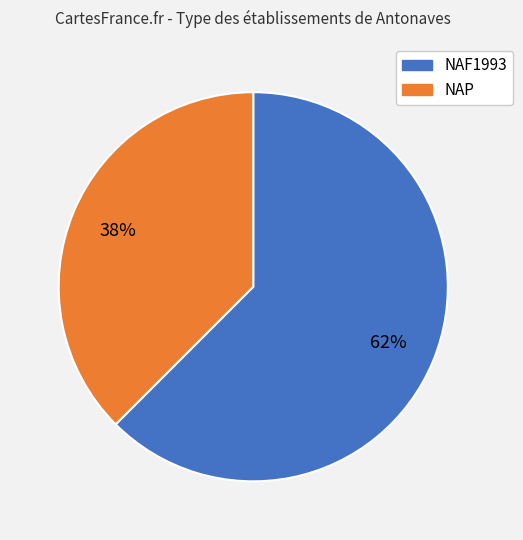

To the nearest percent, what is the average slice percentage?

50%